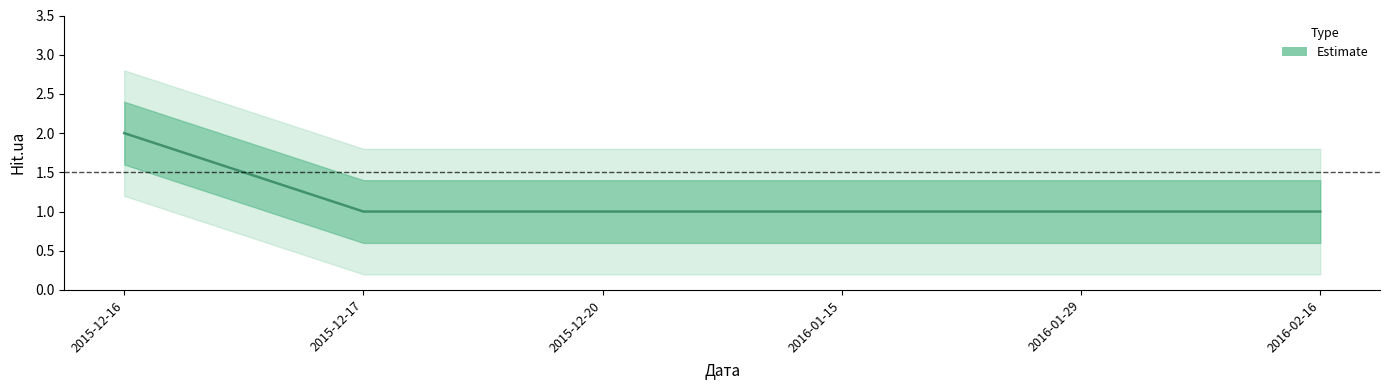

Between 2015-12-17 and 2016-01-29, which is larger?

2015-12-17